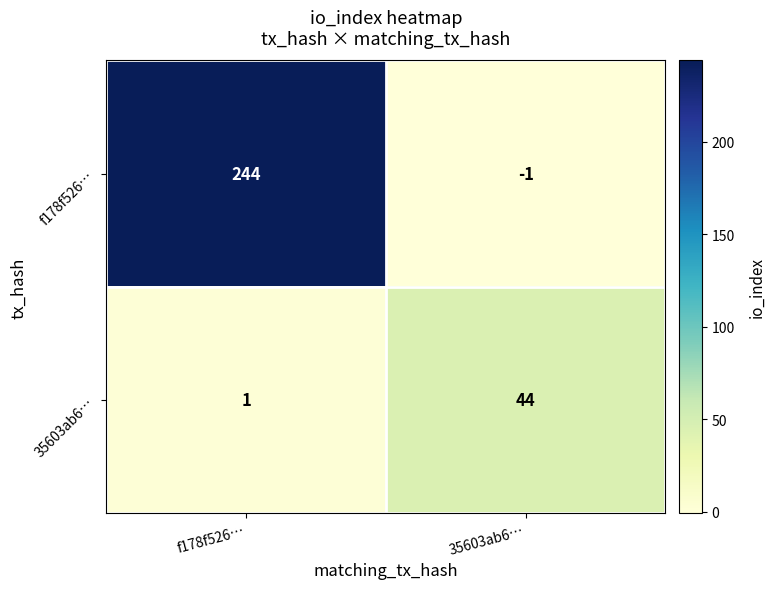

Reading right to left, list all the values displayed in this chart.

f178f526…: -1	244
35603ab6…: 44	1